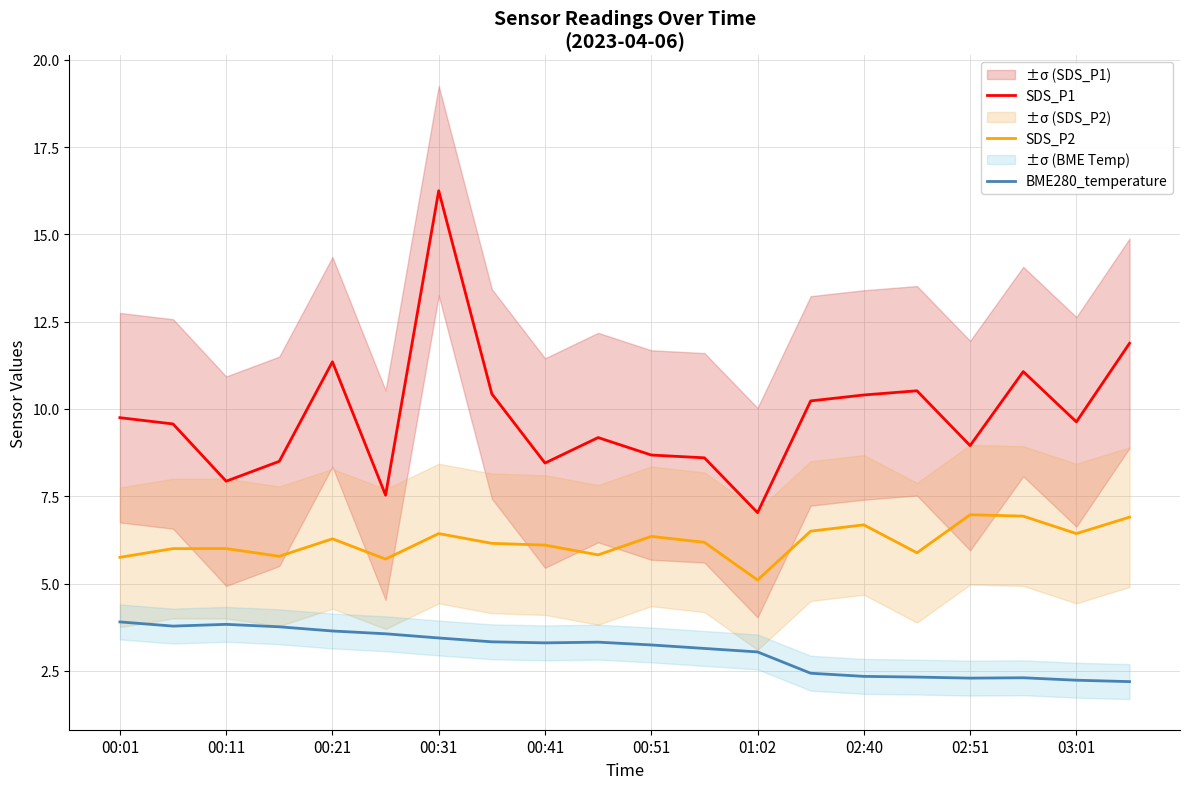

Which series has the largest range (max minus min)?

SDS_P1